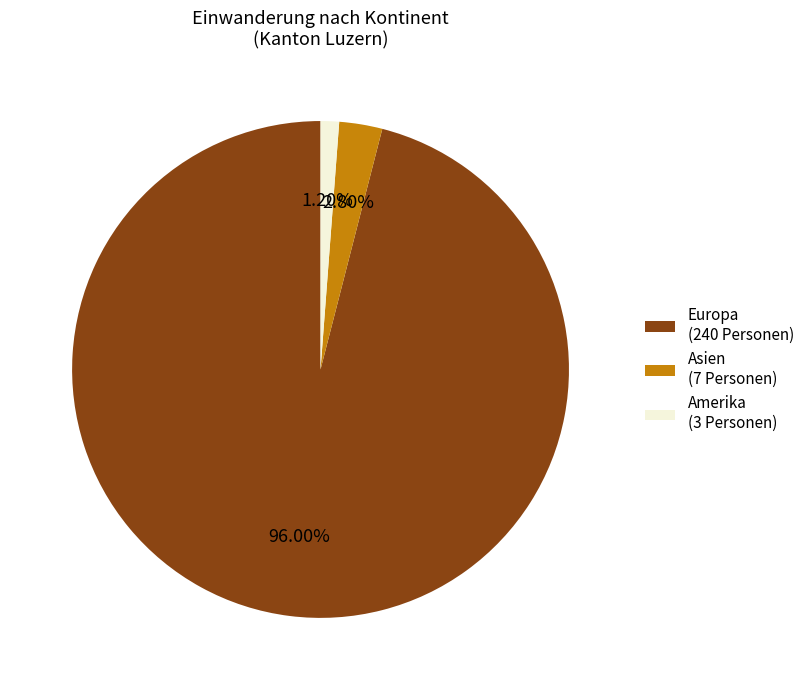

Rank the categories by value from highest to lowest.

Europa (240 Personen), Asien (7 Personen), Amerika (3 Personen)